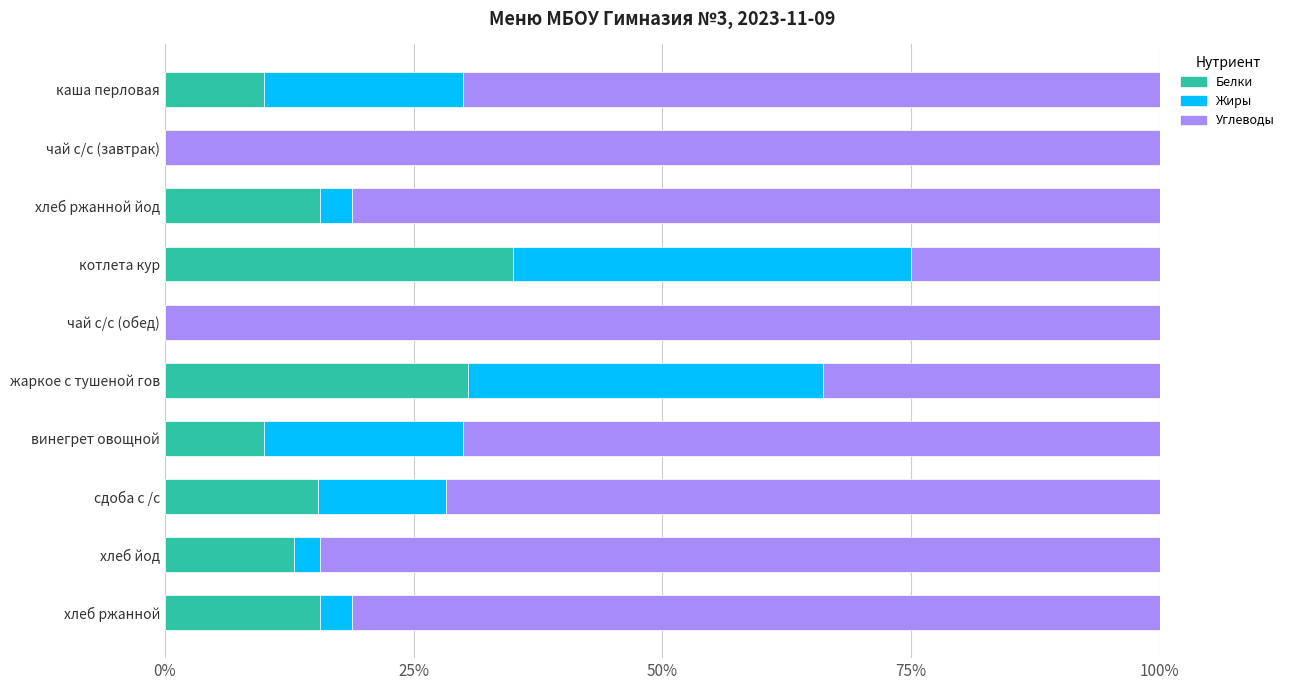

The value of Белки at чай с/с (завтрак) is 0.0. True or false?

True